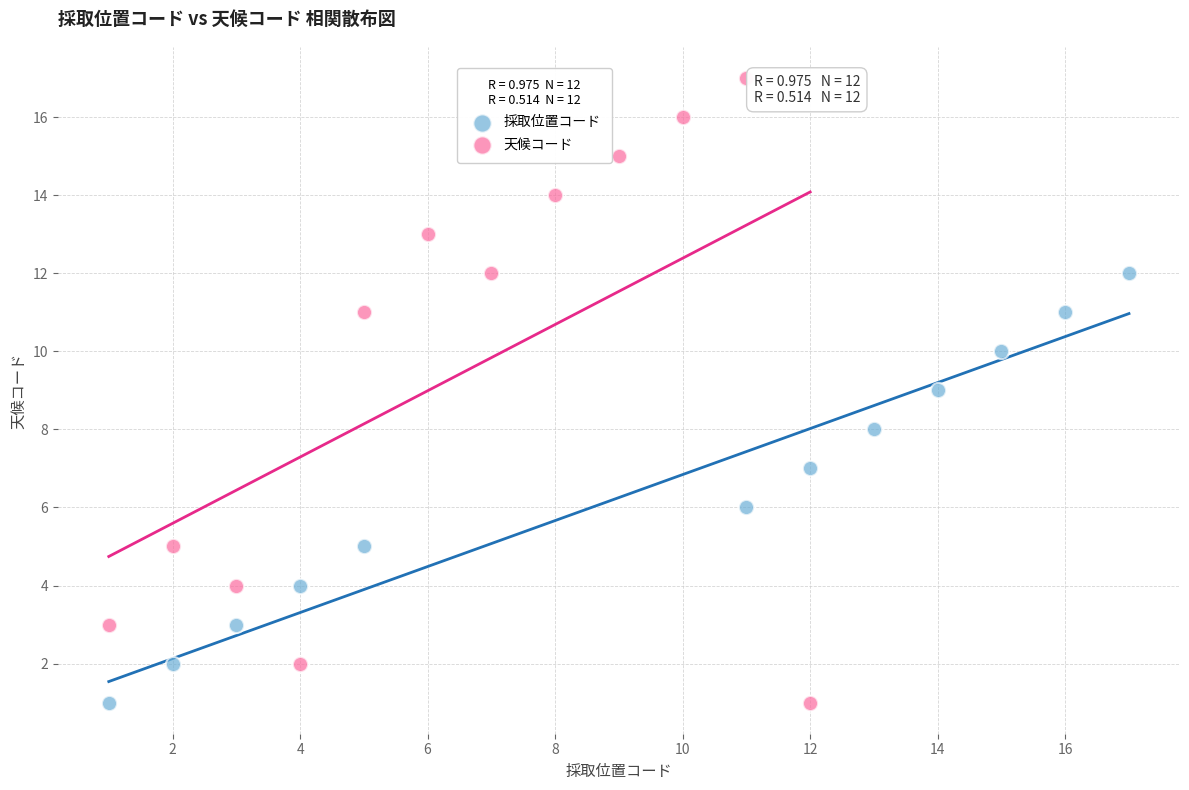

Which series has the widest spread of Y values?

天候コード